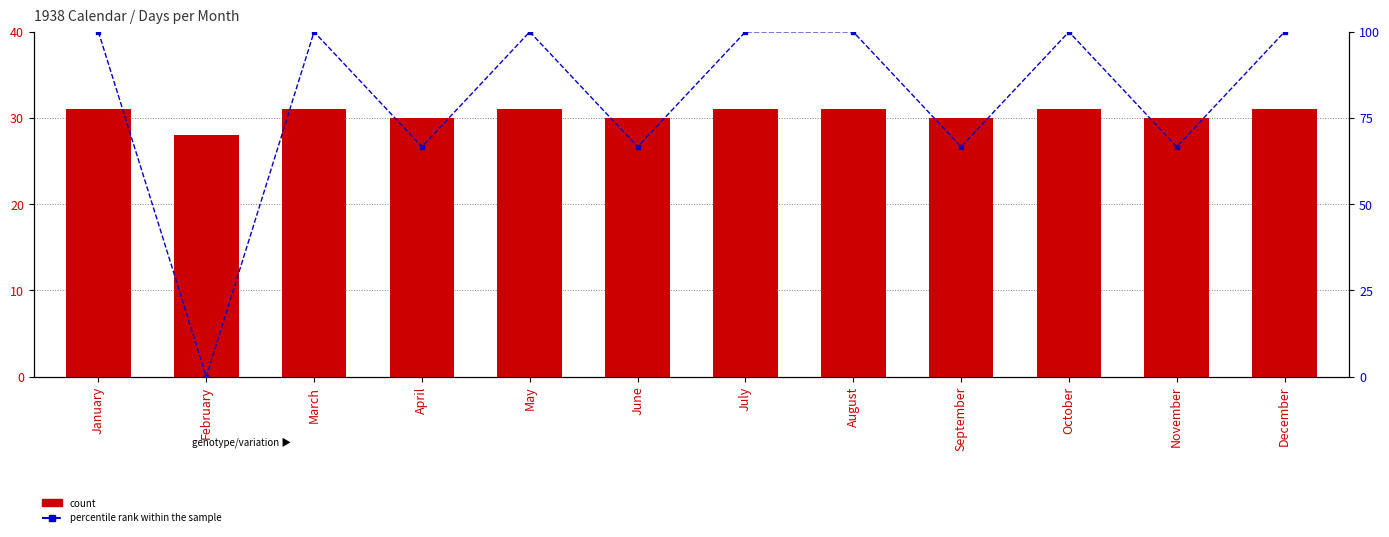

What is the value of the Days in Month bar at the 4th from the left?

30.0